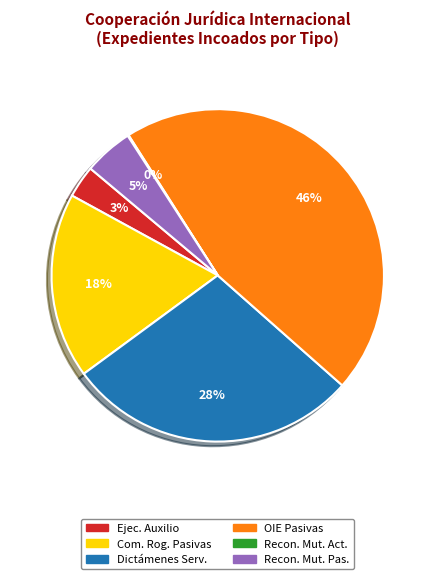

To the nearest percent, what is the average slice percentage?

17%